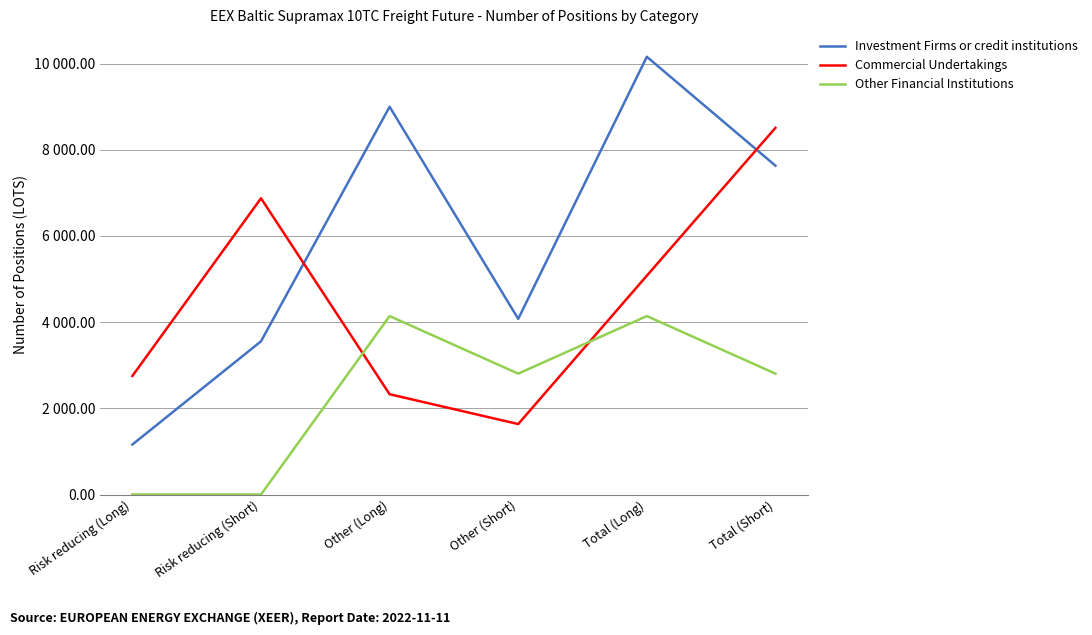

True or false: Other Financial Institutions and Investment Firms or credit institutions intersect in this chart.

False